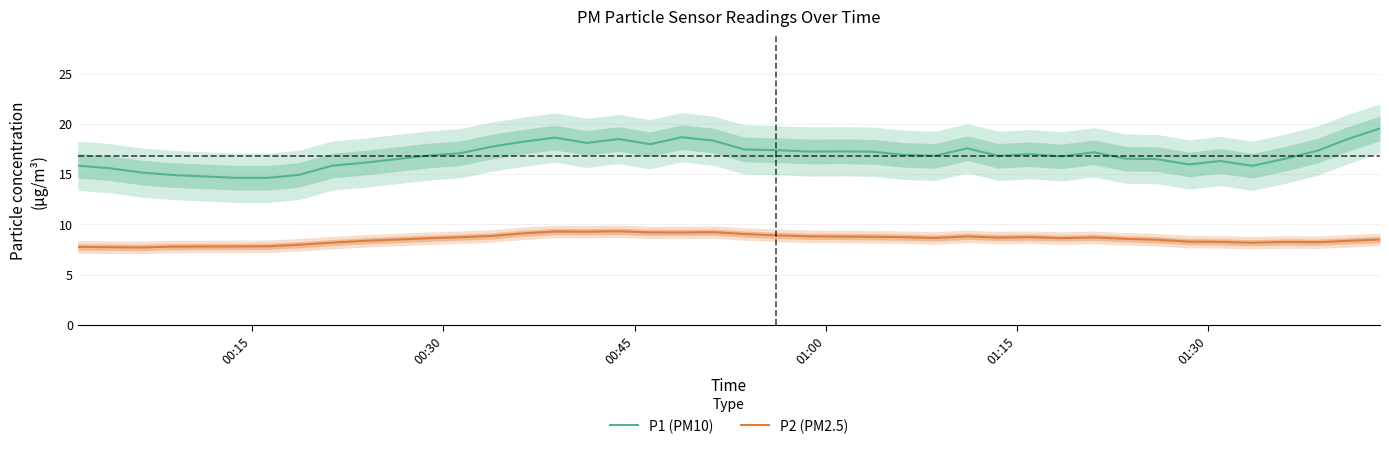

At how many categories does at least one series exceed 17?

19